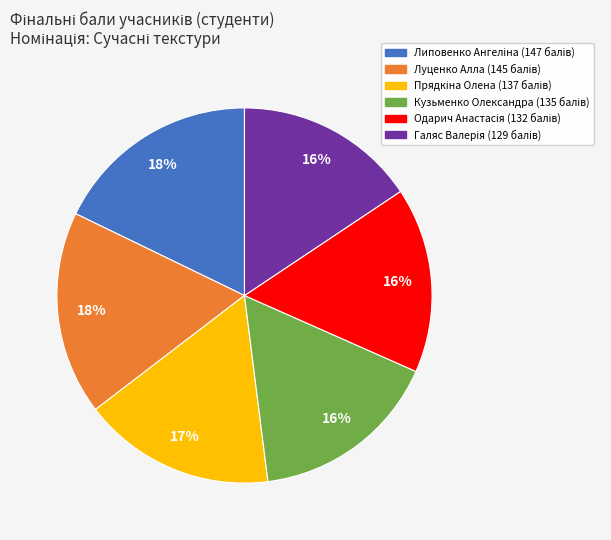

What percentage is the Луценко Алла slice, to the nearest percent?

18%